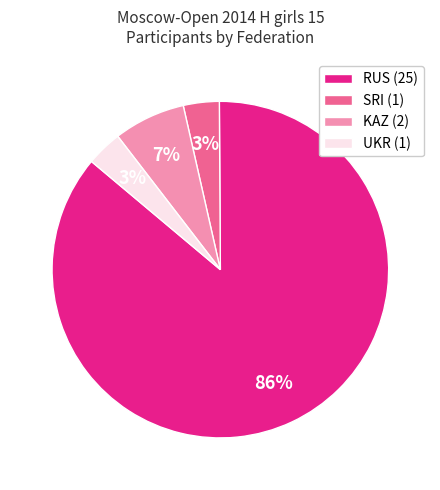

Combined, do KAZ (2) and SRI (1) account for over 50%?

No